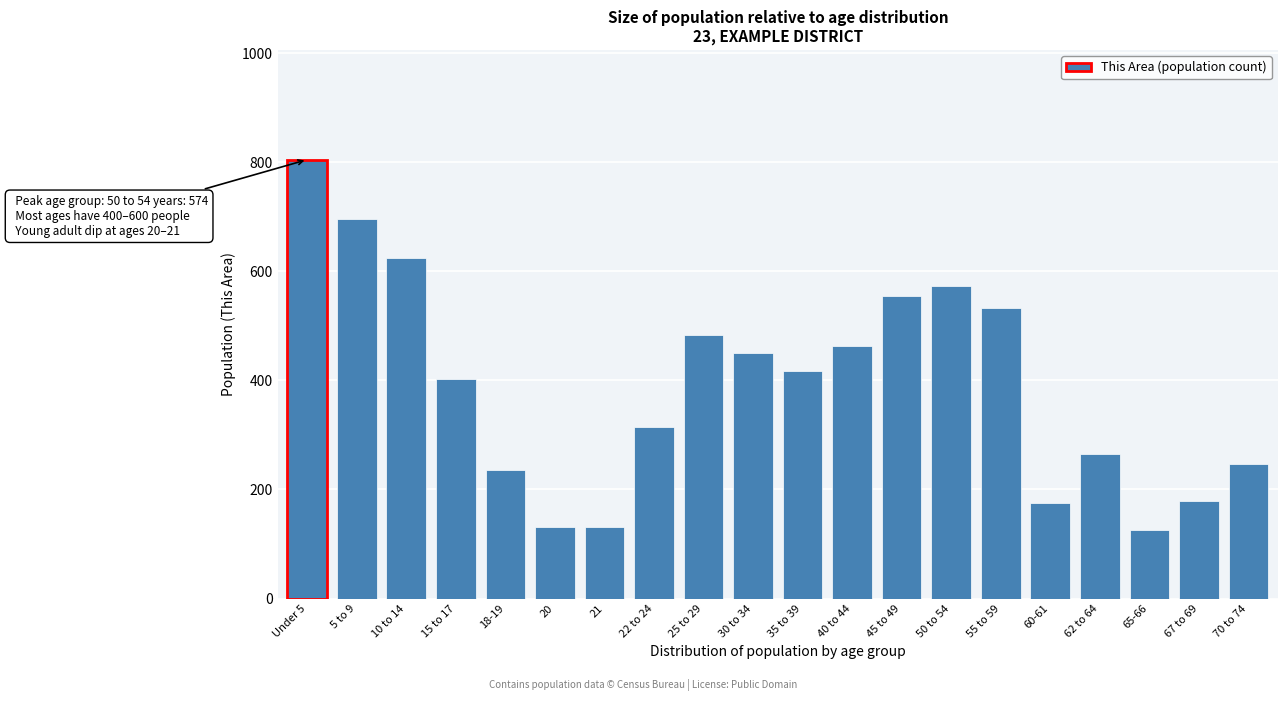

True or false: the data shows 179 at 67 to 69.

True